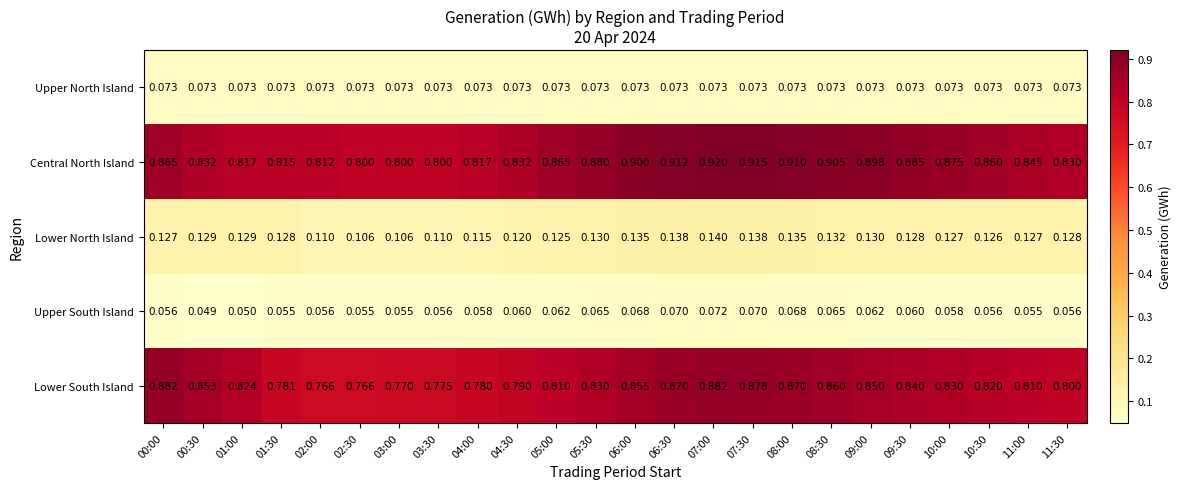

Is the value of Upper North Island at 08:00 greater than the value of Lower South Island at 11:00?

No